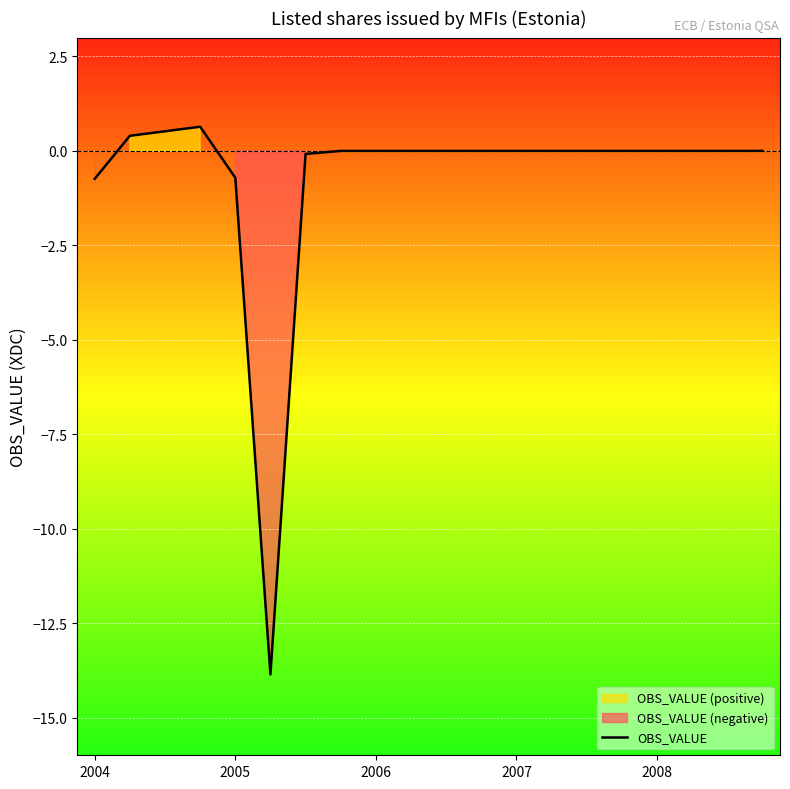

What is the value of the 1st point from the left?

-0.7